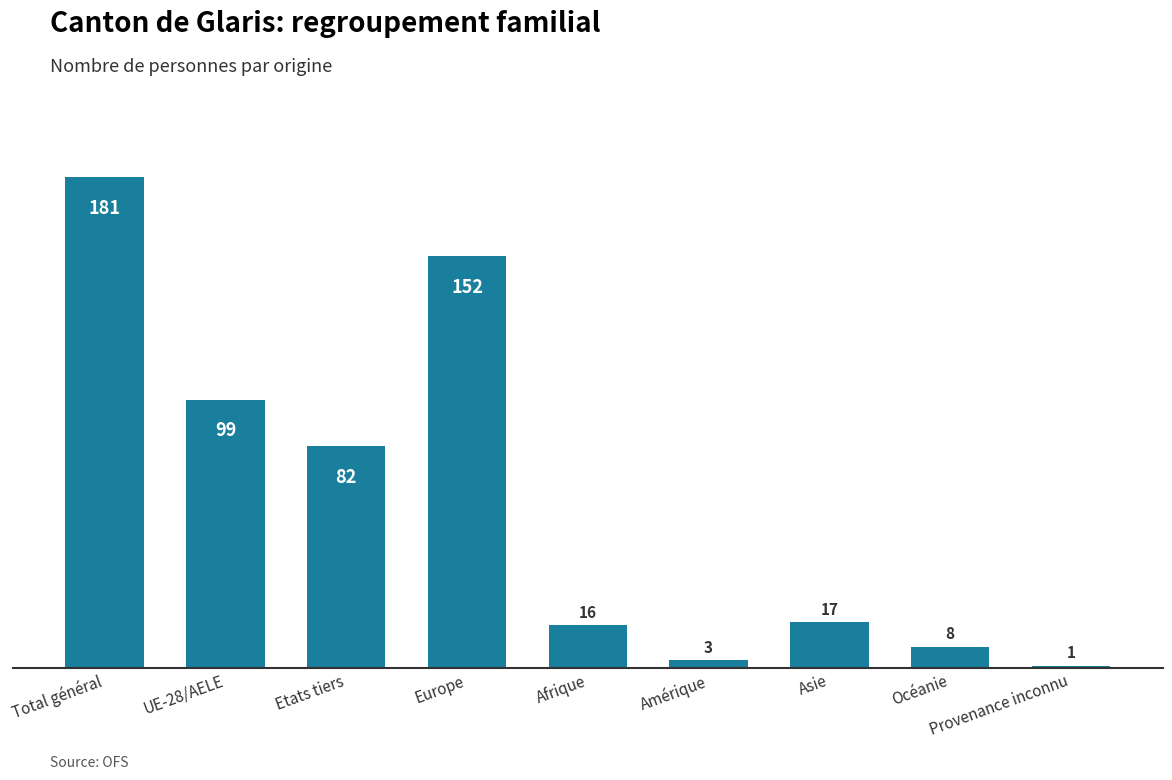

The chart shows a value of 99 at UE-28/AELE. True or false?

True